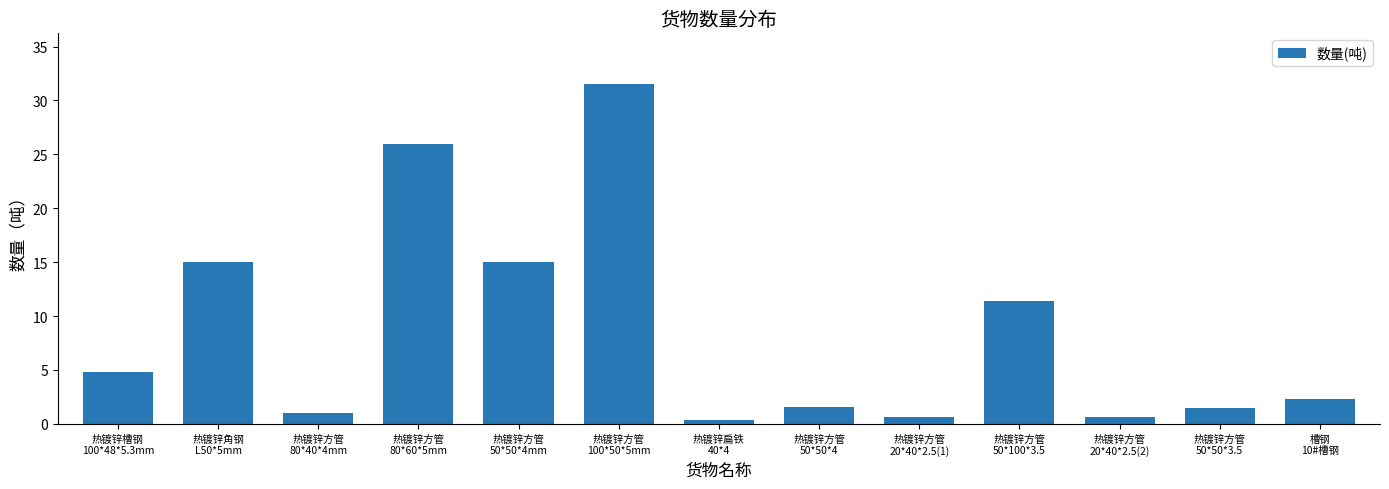

At which category does the chart reach its peak across all series?

热镀锌方管
100*50*5mm